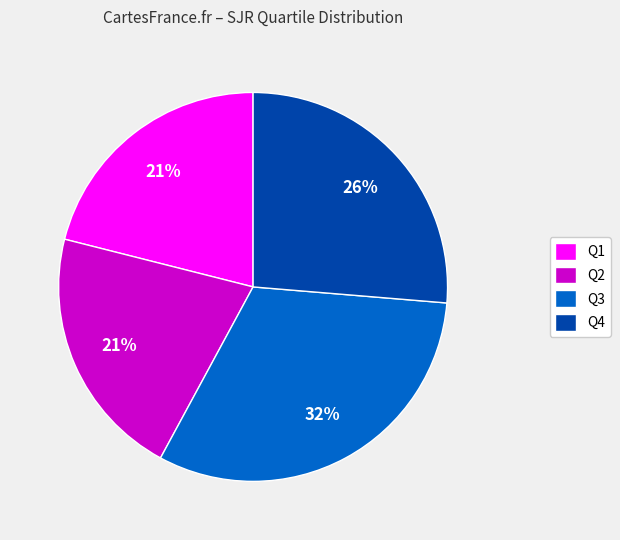

Count the number of slices in the pie.

4